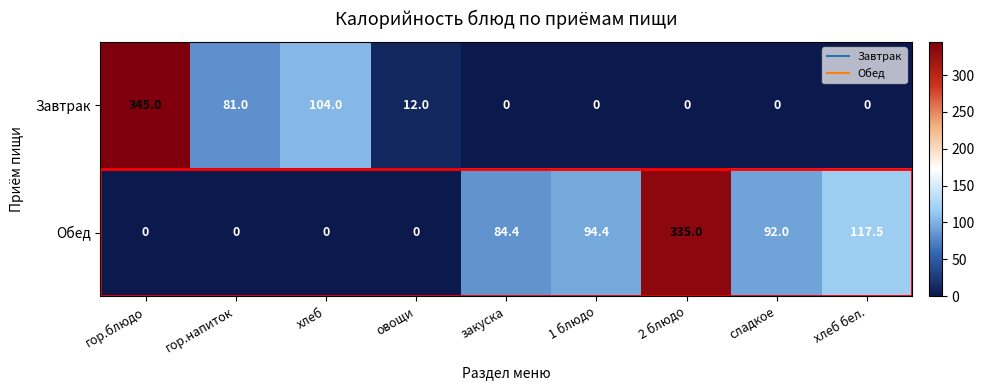

Rank the series by their maximum value, from lowest to highest.

Обед, Завтрак